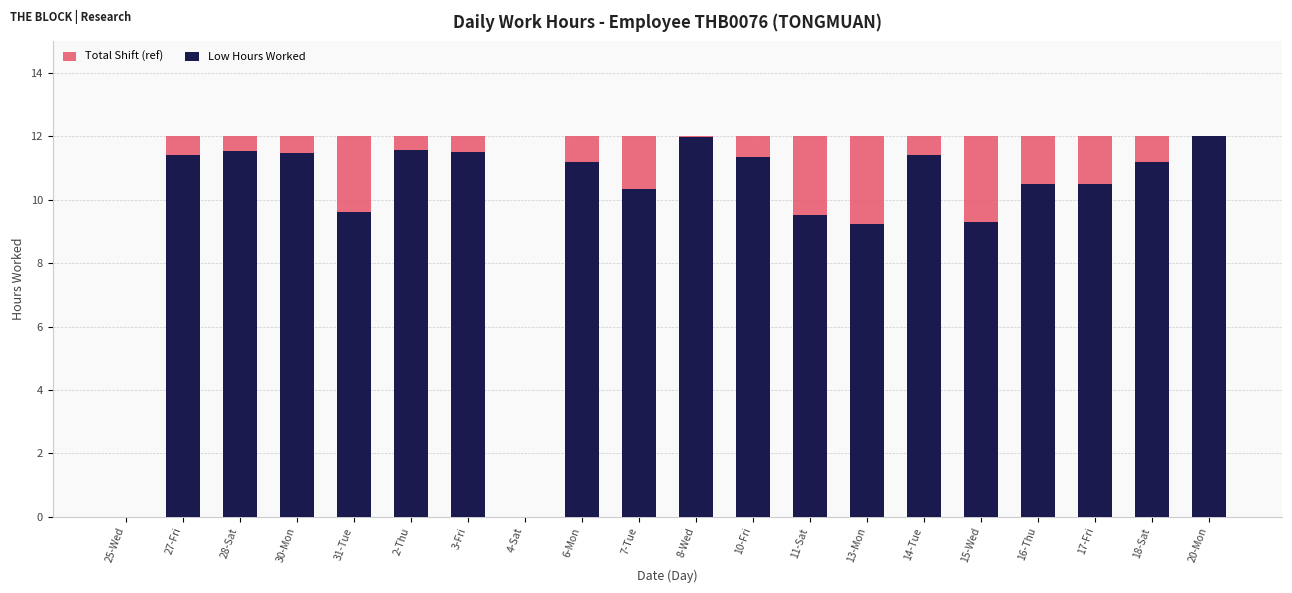

What is the difference between the Low Hours Worked values at 30-Mon and 27-Fri?

0.1